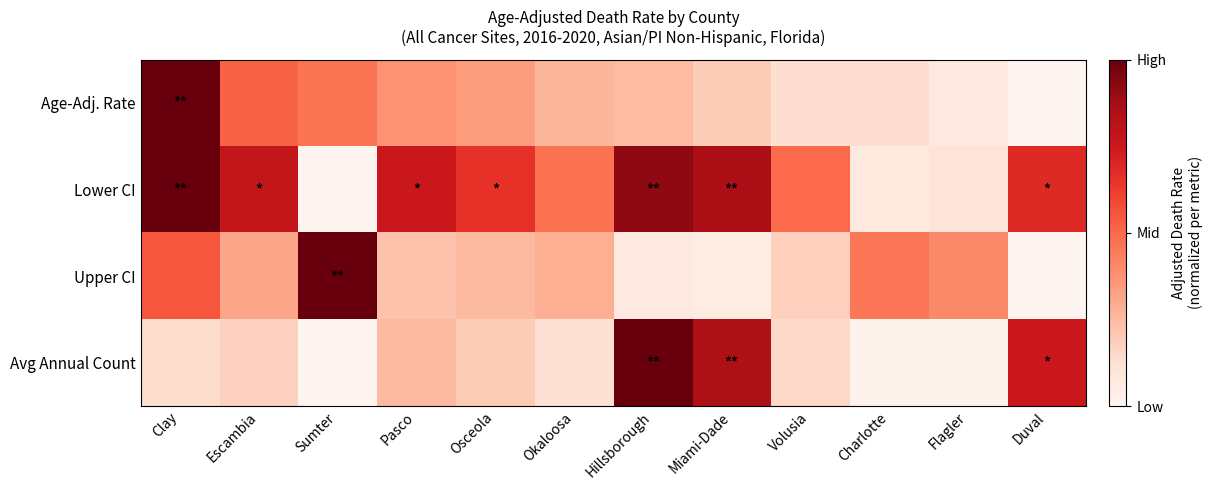

At which category is the sum across all series the highest?

Clay